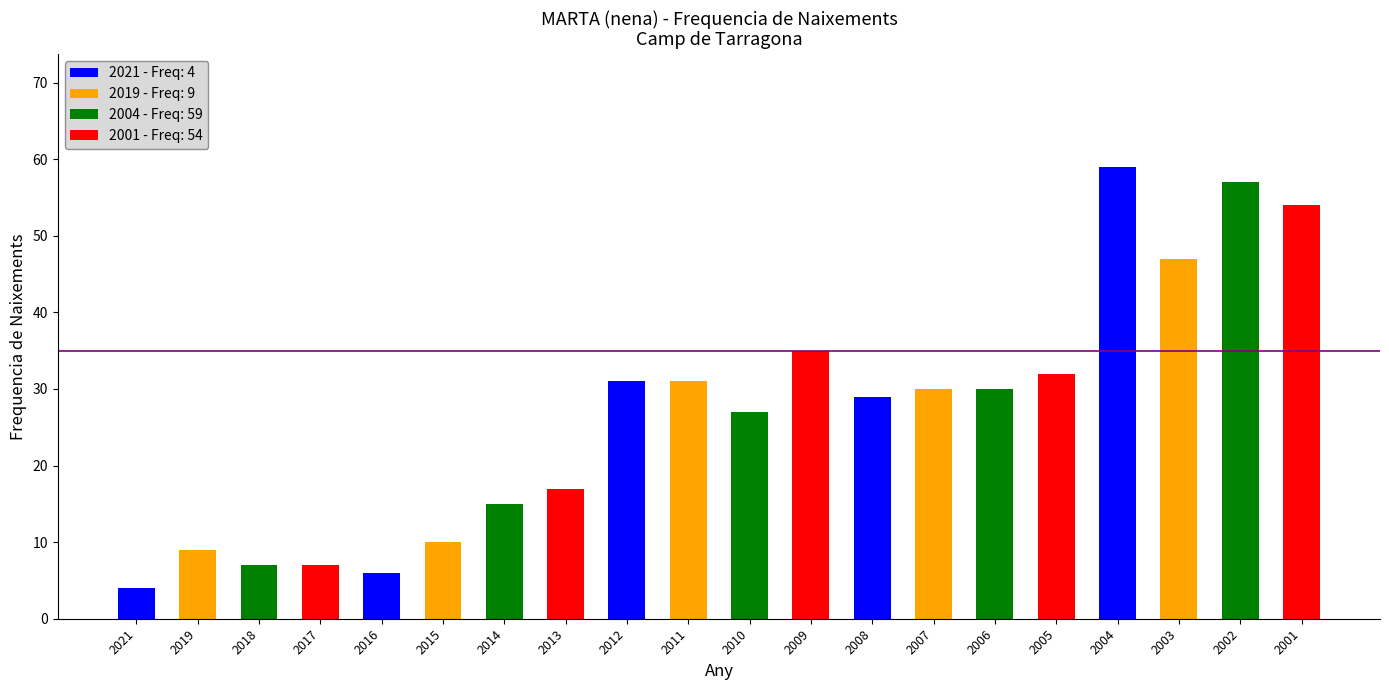

Where does the data first go above 30?

2012